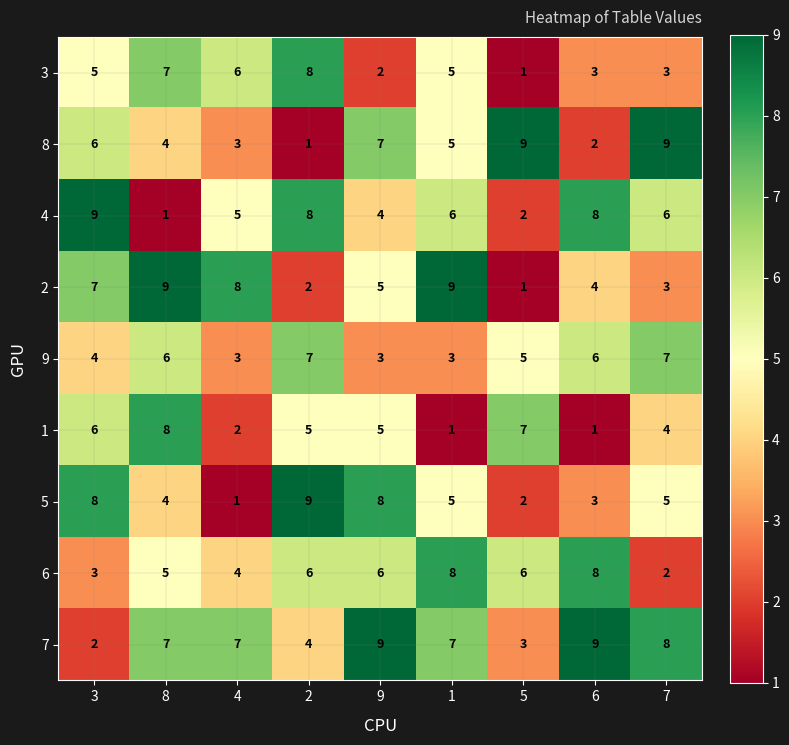

What is the total value across all series at 4?

39